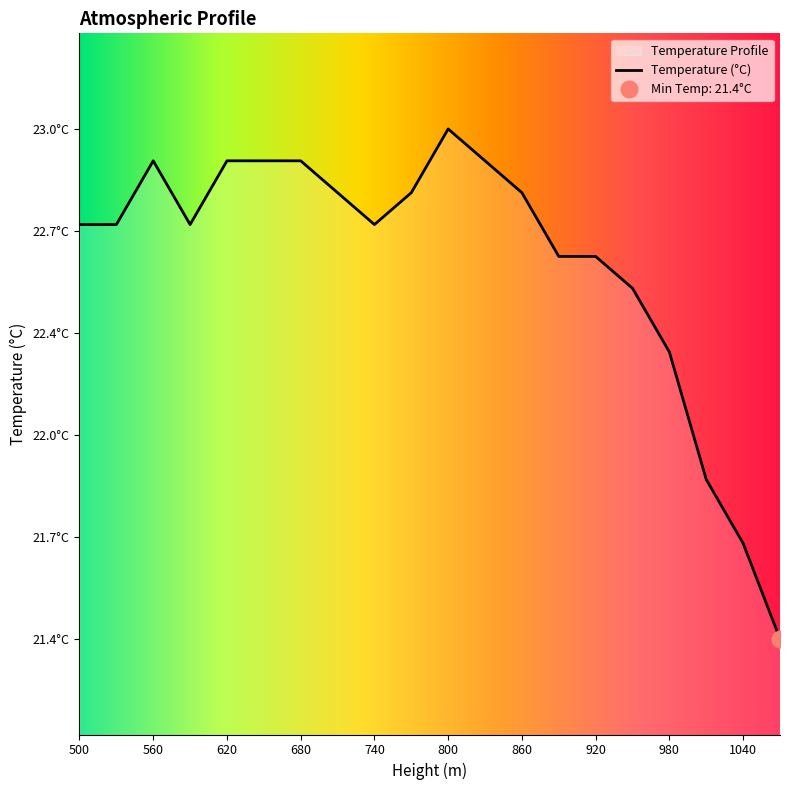

Reading left to right, transcribe all the data shown in this chart.

22.7	22.7	22.9	22.7	22.9	22.9	22.9	22.8	22.7	22.8	23.0	22.9	22.8	22.6	22.6	22.5	22.3	21.9	21.7	21.4